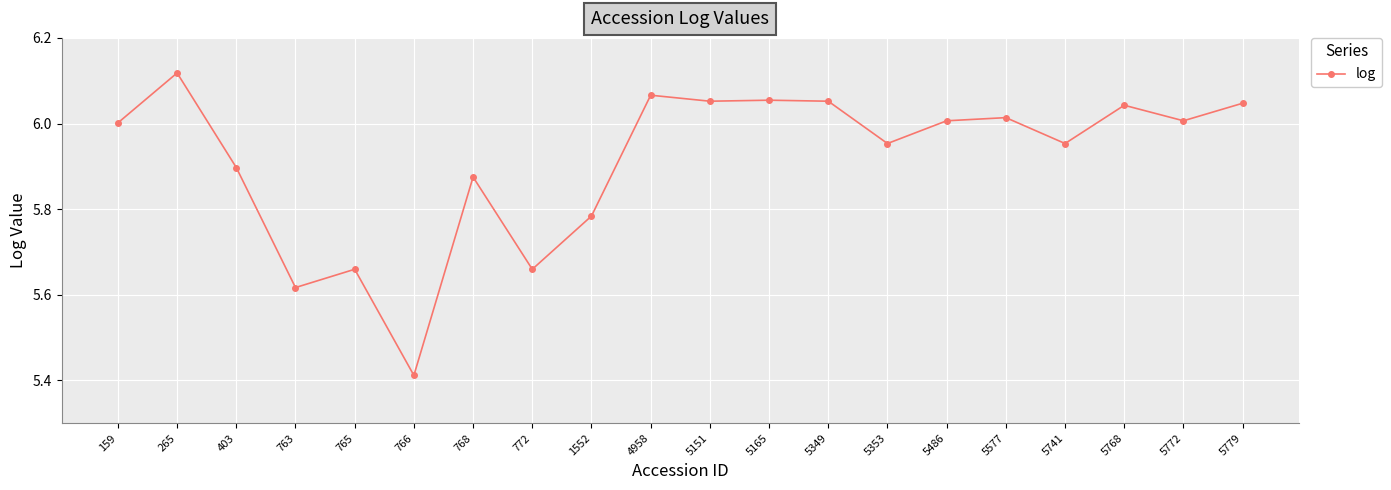

What is the difference between the maximum and second lowest values?

0.5